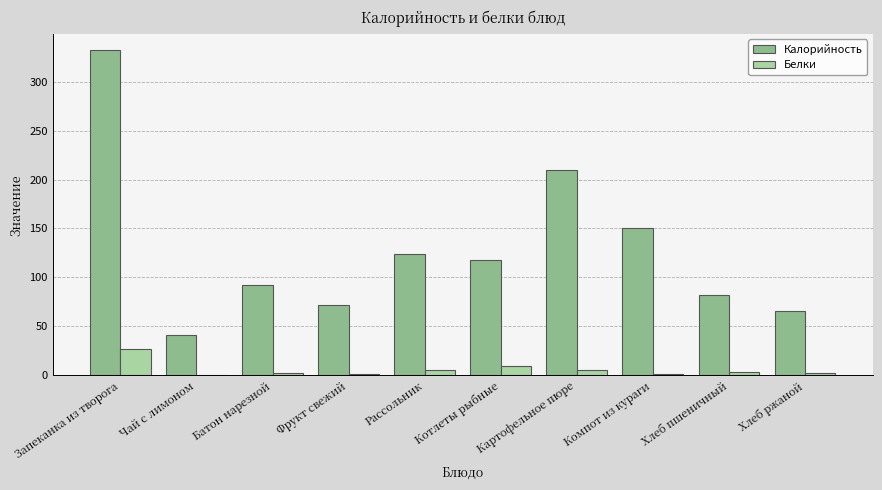

The Калорийность series shows 114.3 at Хлеб ржаной. True or false?

False